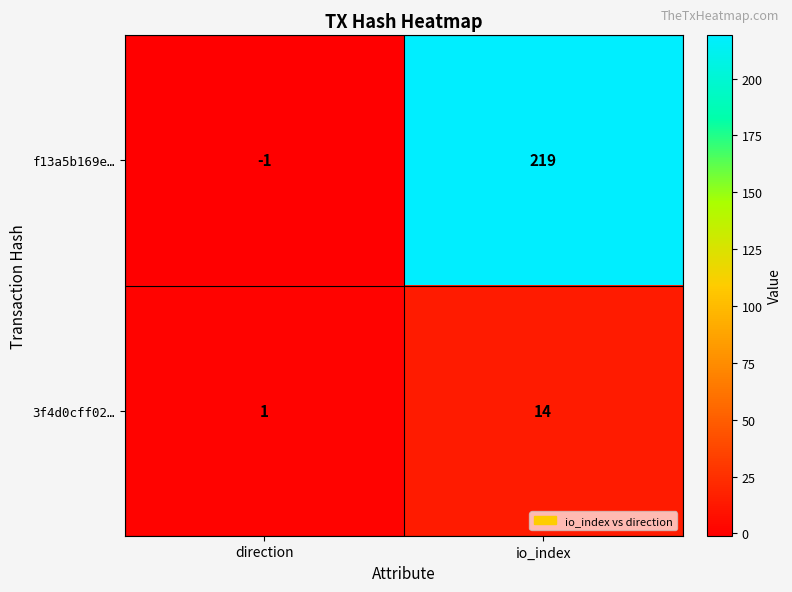

How many distinct data groups are displayed?

2